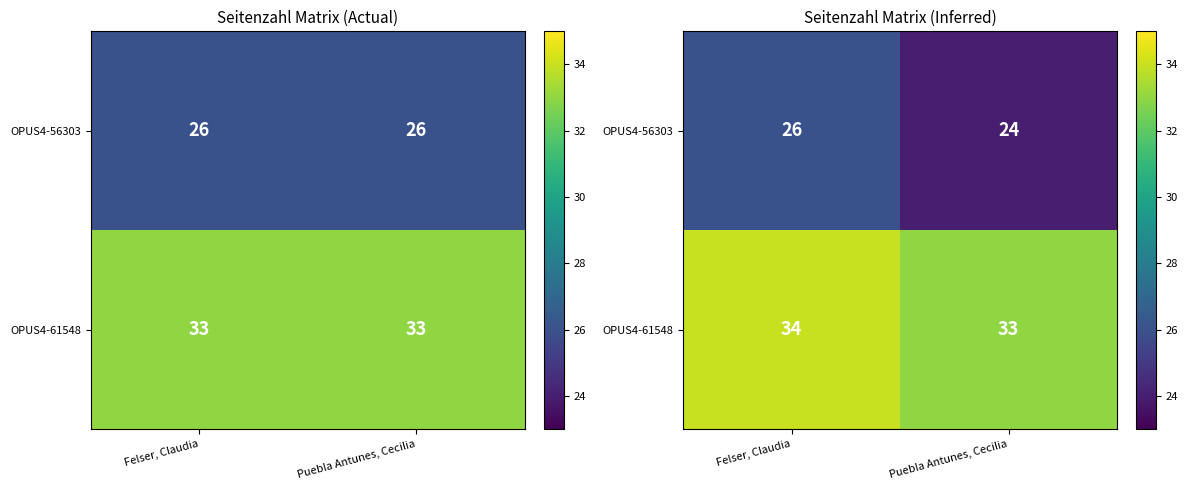

What is the difference between the maximum and minimum values in the OPUS4-61548 series?

1